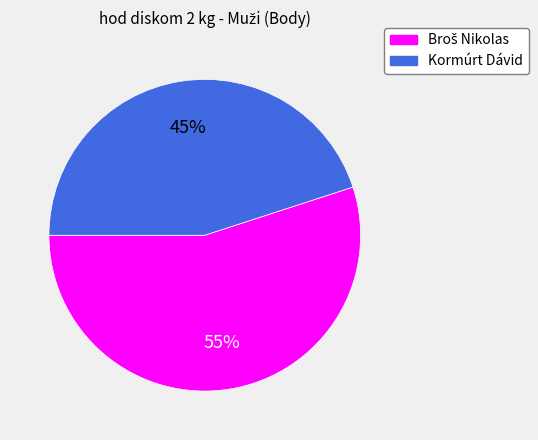

True or false: Kormúrt Dávid accounts for 31% of the total.

False